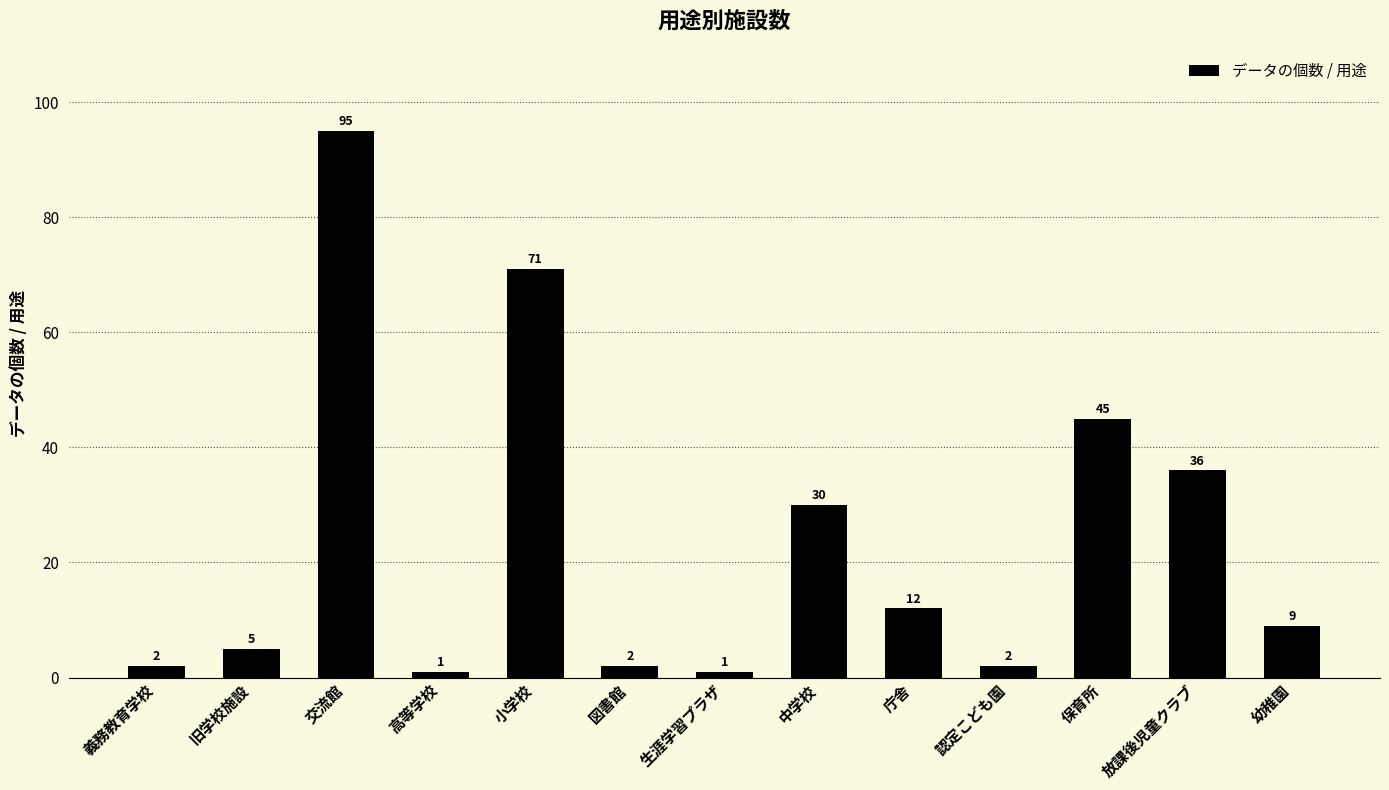

What is the average value?

24